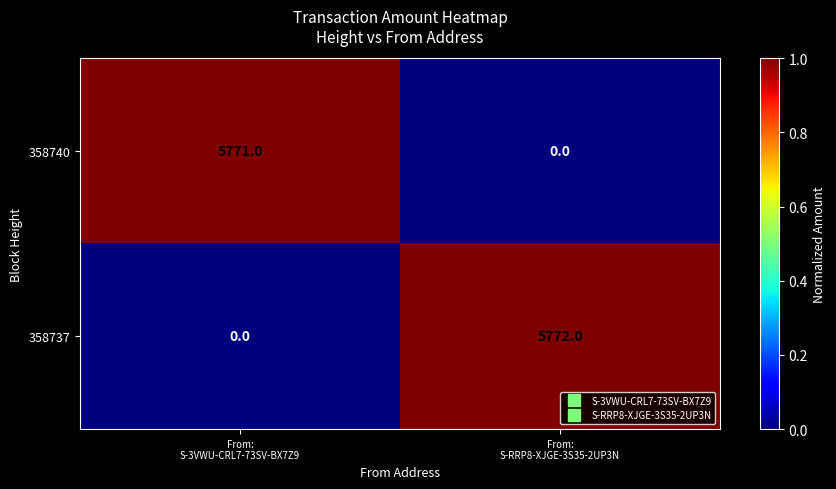

Rank the series at From:
S-RRP8-XJGE-3S35-2UP3N from lowest to highest value.

358740, 358737